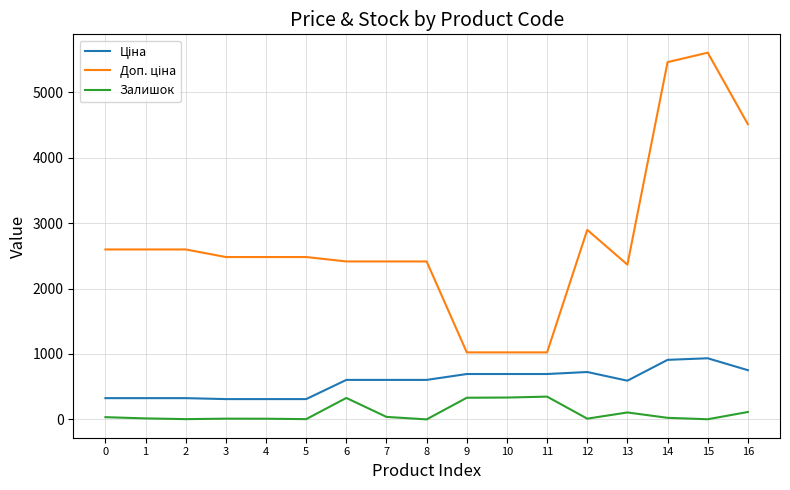

What is the total value across all series at 9?

2049.3